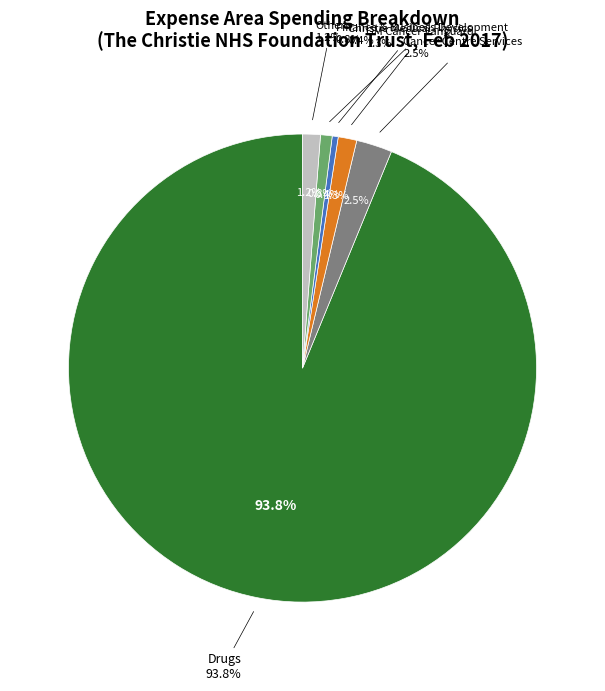

Which has a higher value, Finance & Business Development or Other?

Other